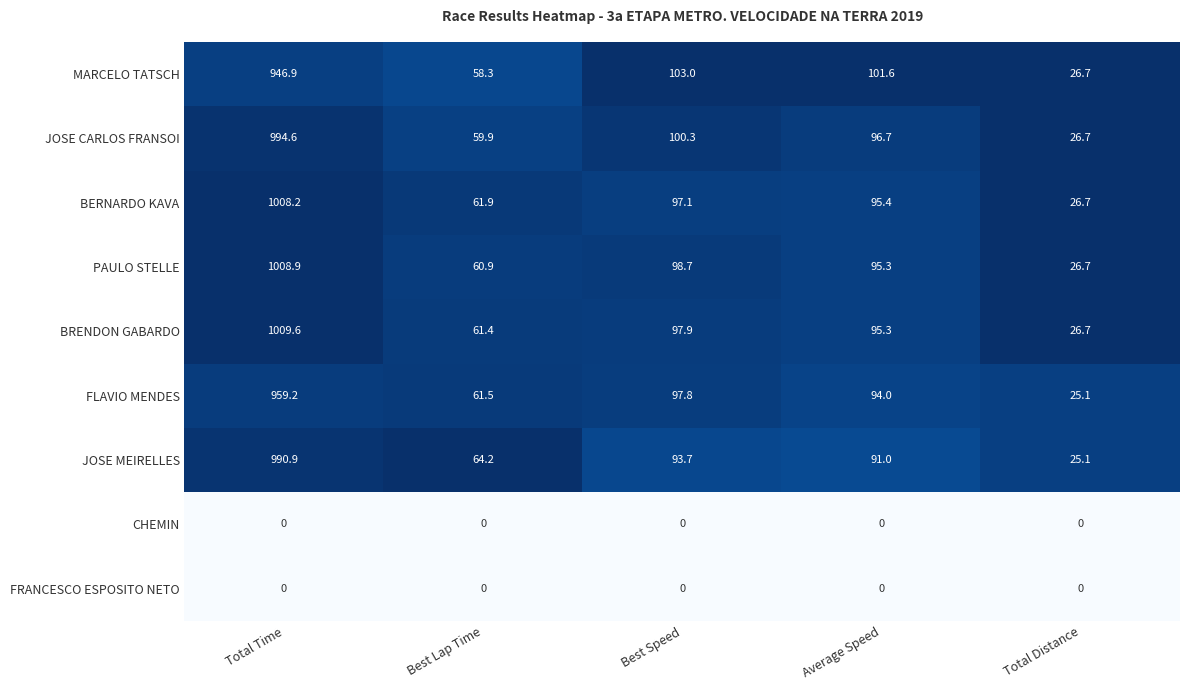

Which series changed the most between Total Time and Total Distance?

BRENDON GABARDO